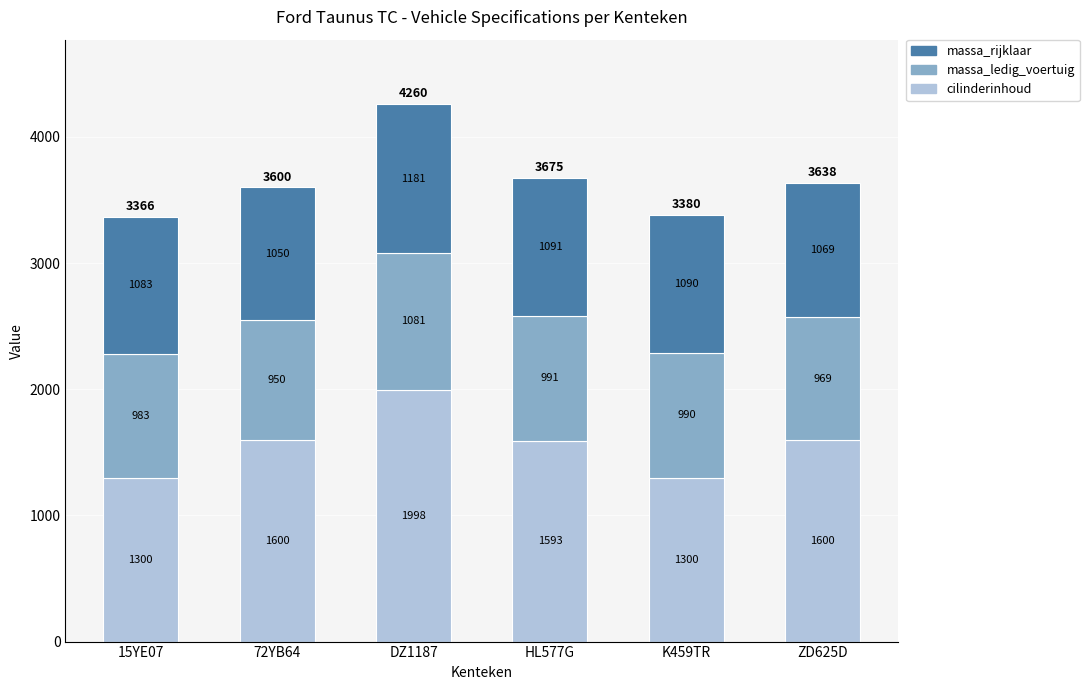

What is the minimum value for cilinderinhoud?

1300